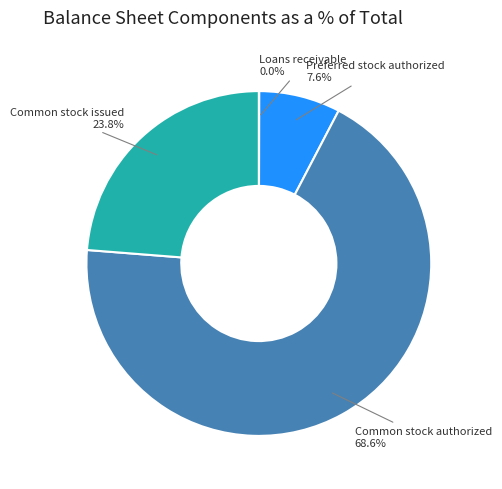

Does any single category account for the majority?

Yes